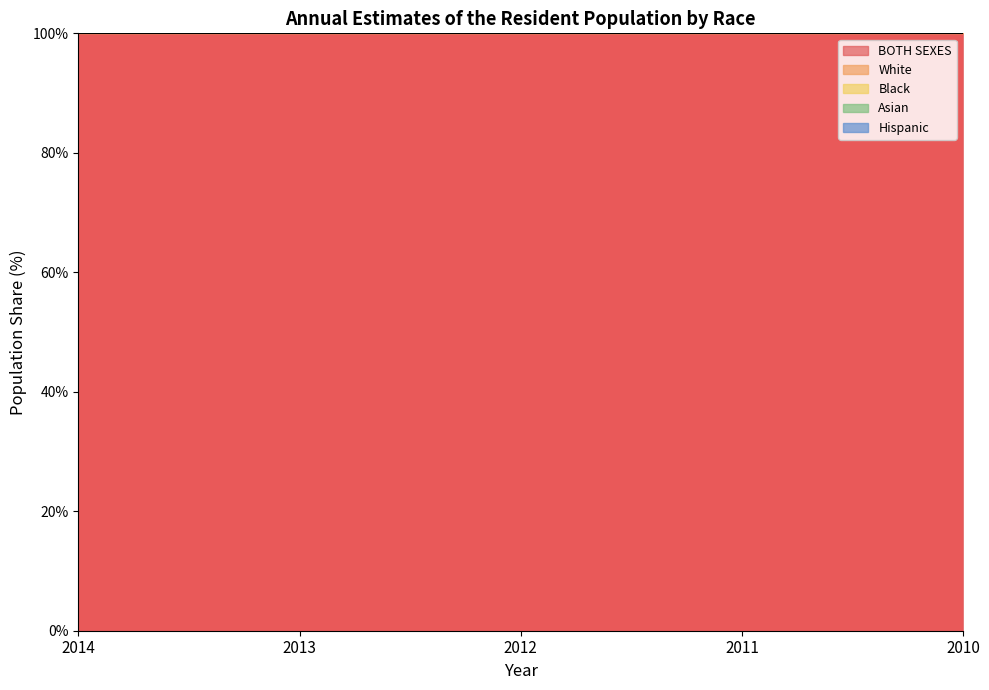

Which series has the largest total across all categories?

BOTH SEXES